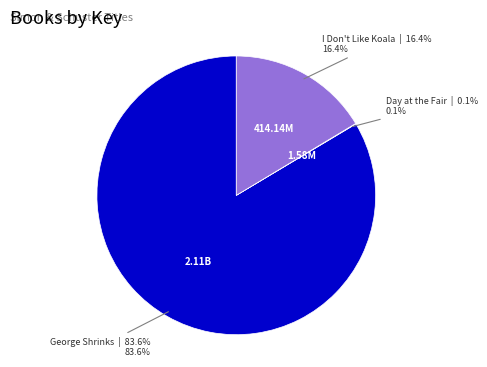

Is there a majority slice in this chart?

Yes